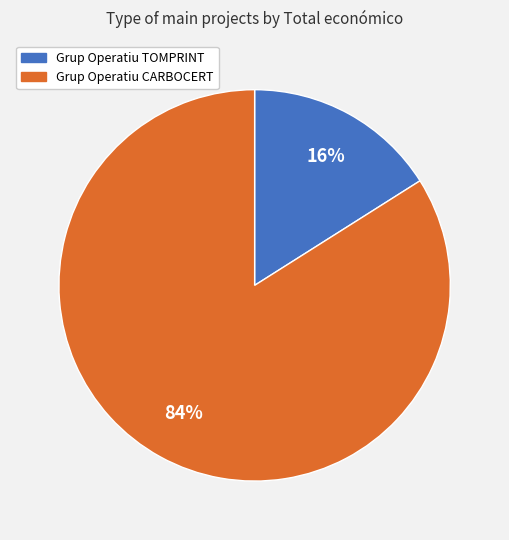

True or false: Grup Operatiu CARBOCERT accounts for 78% of the total.

False